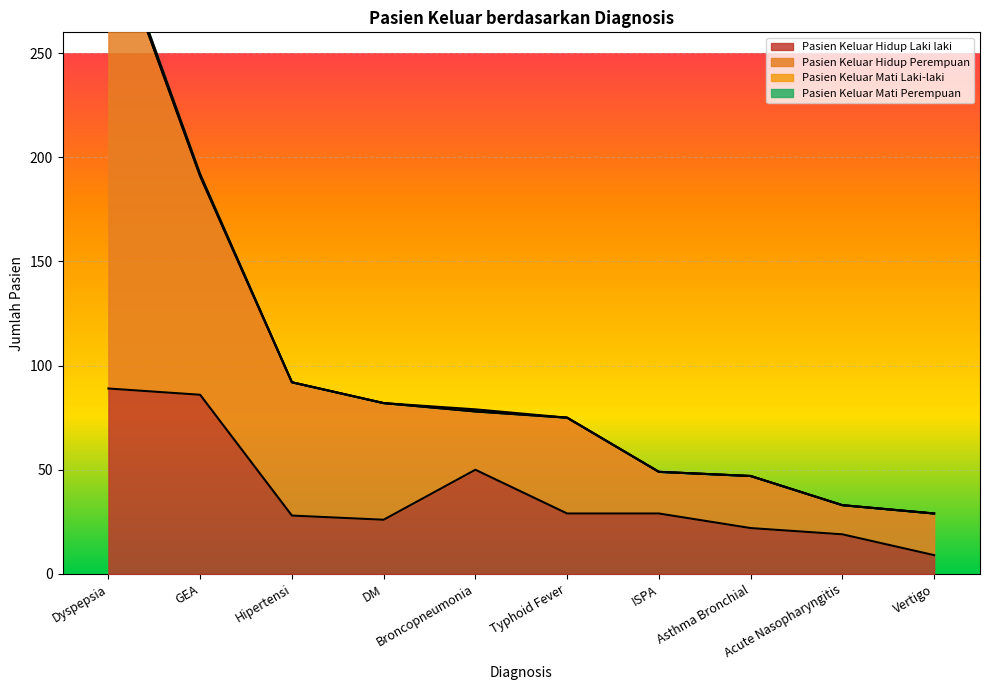

What is the minimum value for Pasien Keluar Hidup Laki laki?

9